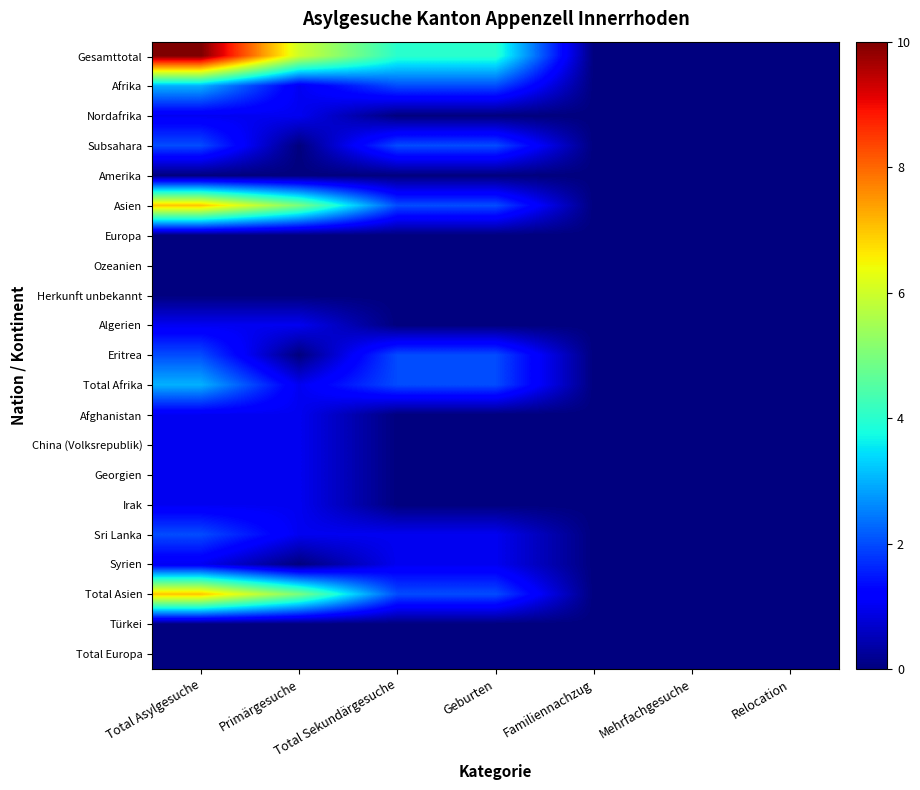

At which category is the sum across all series the highest?

Total Asylgesuche